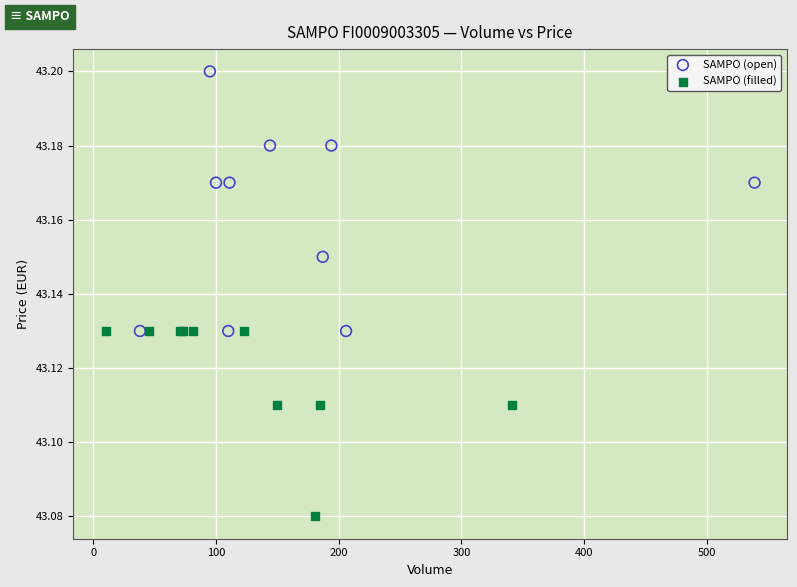

Which series has the largest Y range (max minus min)?

SAMPO (open)